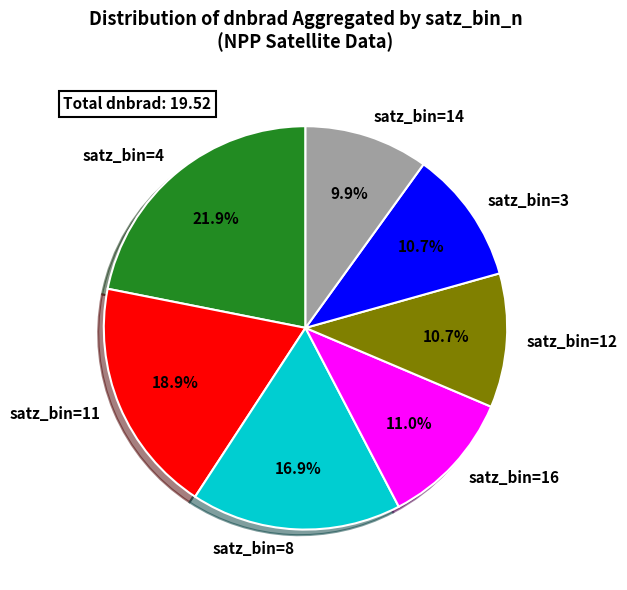

What is the smallest slice in the pie chart?

satz_bin=14